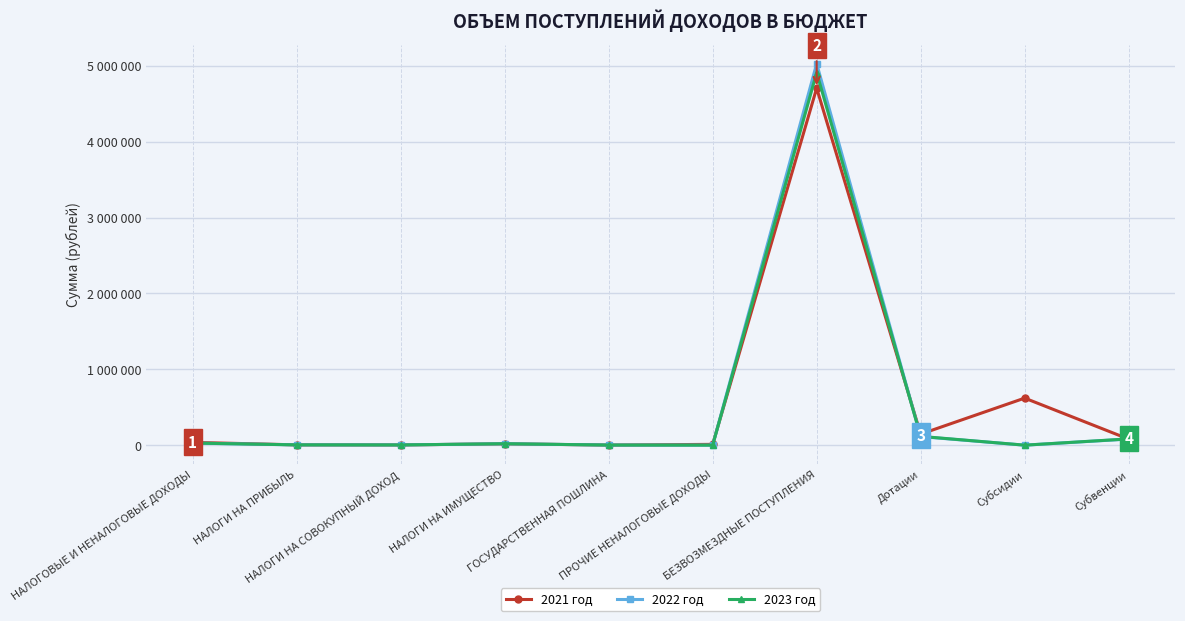

Between which two adjacent categories do 2023 год and 2021 год first intersect?

ПРОЧИЕ НЕНАЛОГОВЫЕ ДОХОДЫ and БЕЗВОЗМЕЗДНЫЕ ПОСТУПЛЕНИЯ